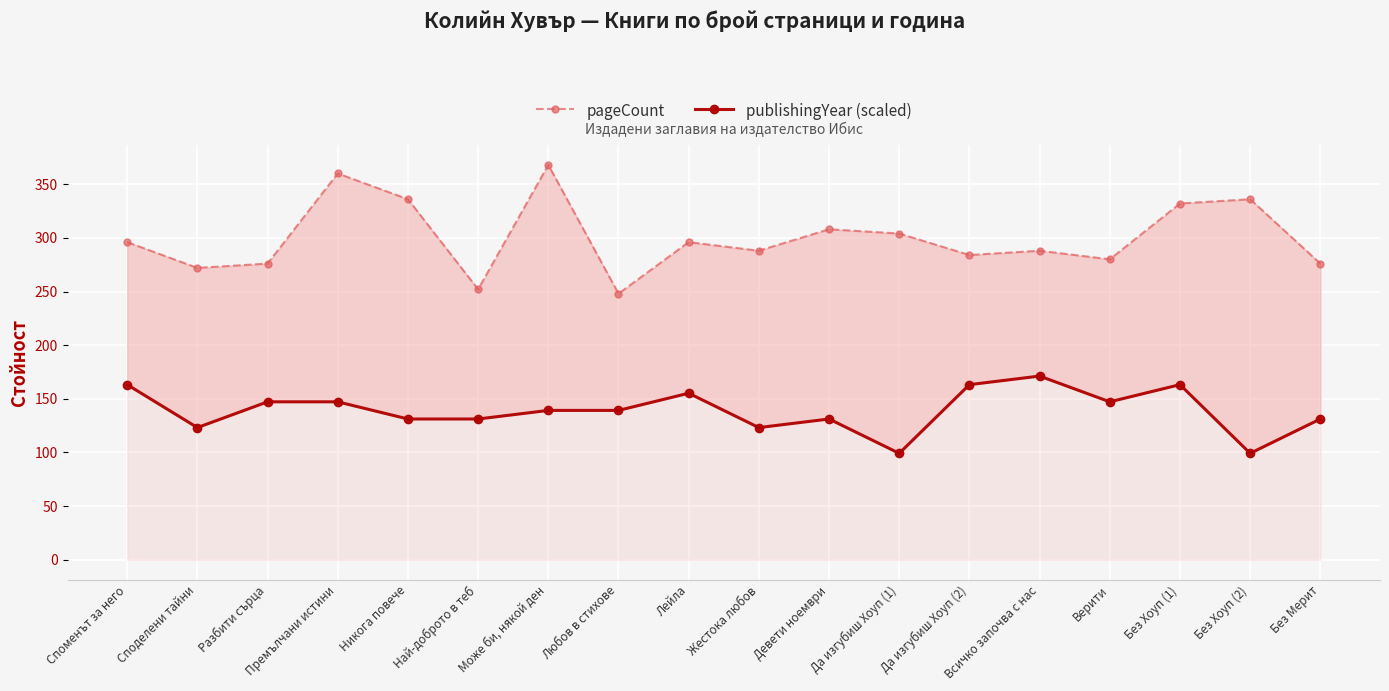

What are all the series names shown in the legend?

pageCount, publishingYear (scaled)